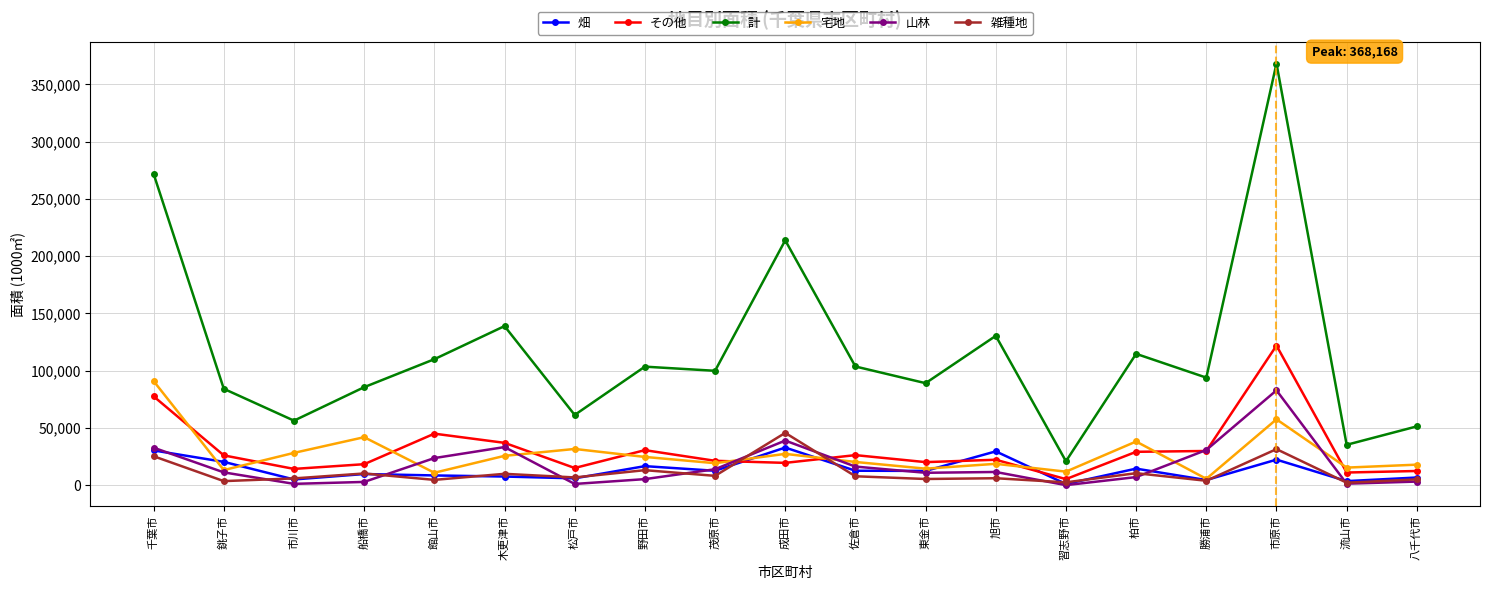

At how many categories does at least one series exceed 175845?

3